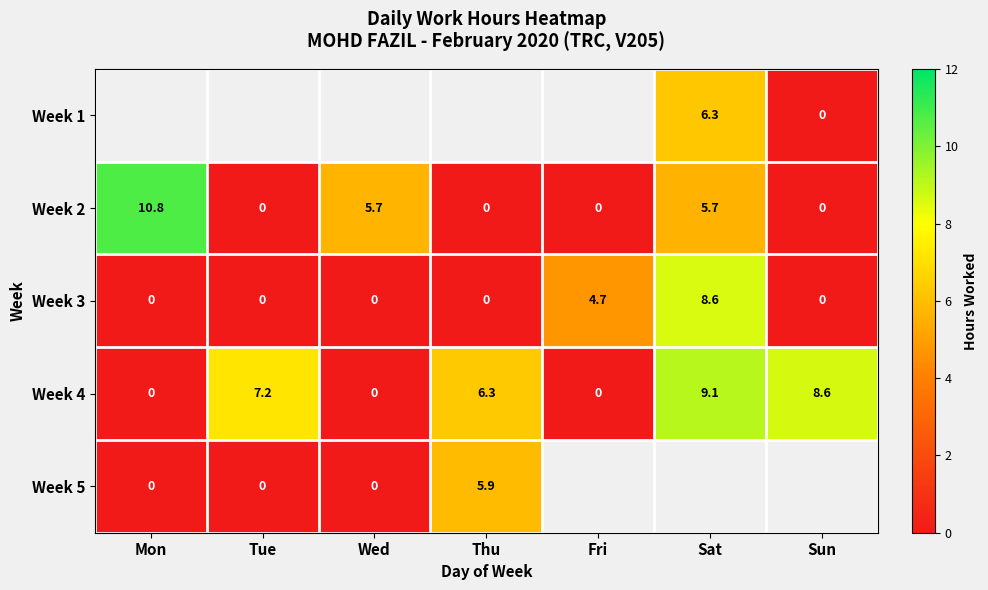

Which category has the lowest value across all series?

Sun